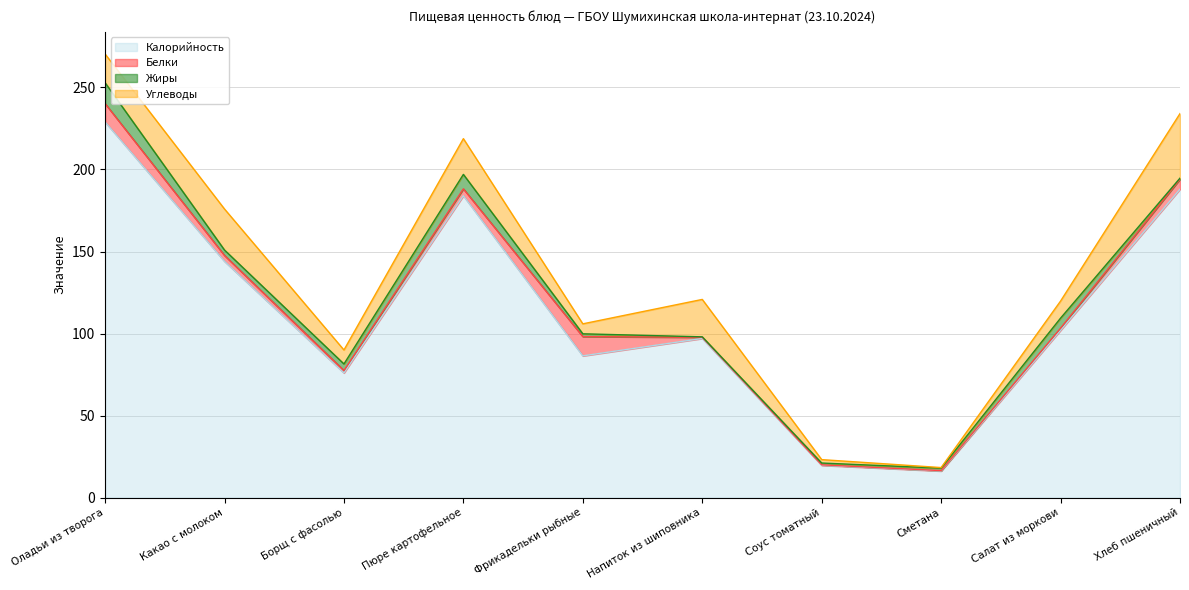

In Углеводы, how many points are lower than both neighbors (excluding endpoints)?

3